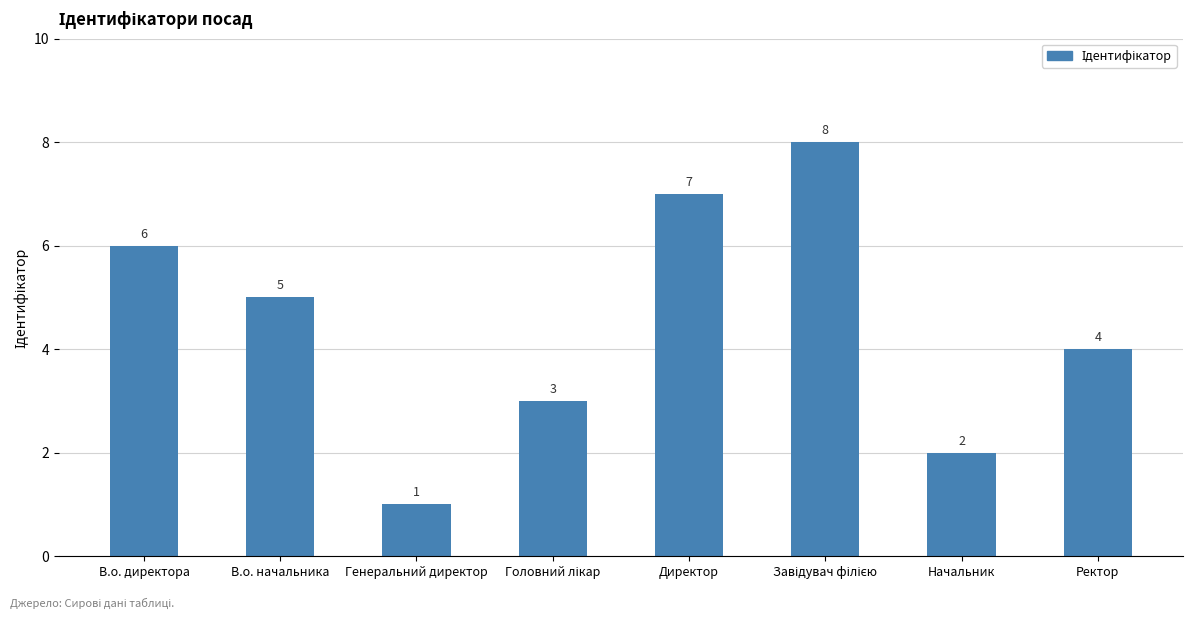

What is the sum of the values at Ректор and Генеральний директор?

5